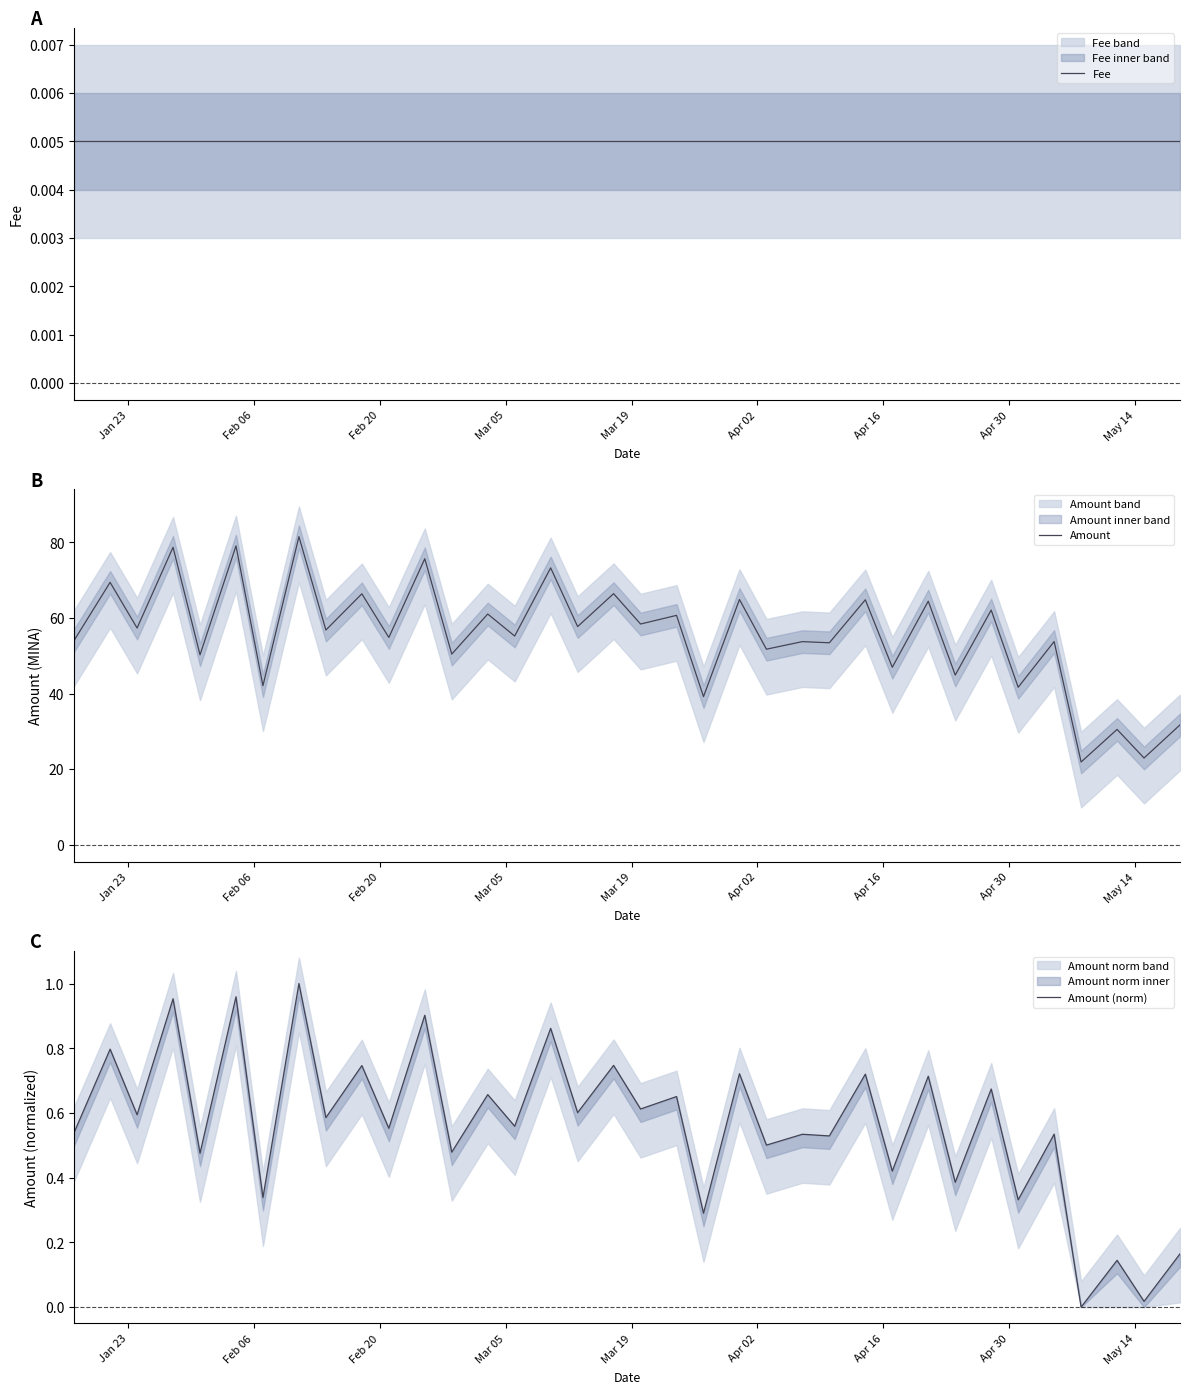

What are all the series names shown in the legend?

Fee, Amount, Amount (norm)